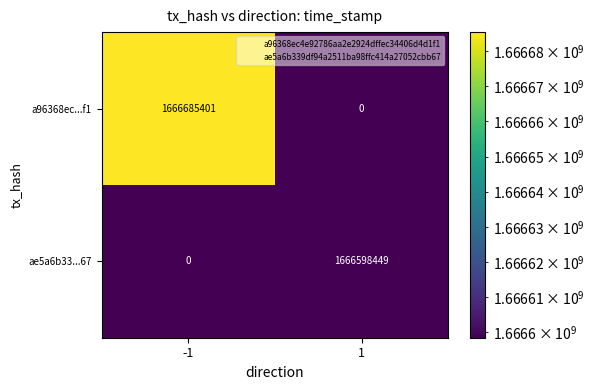

The value of ae5a6b33...67 at -1 is 0. True or false?

True